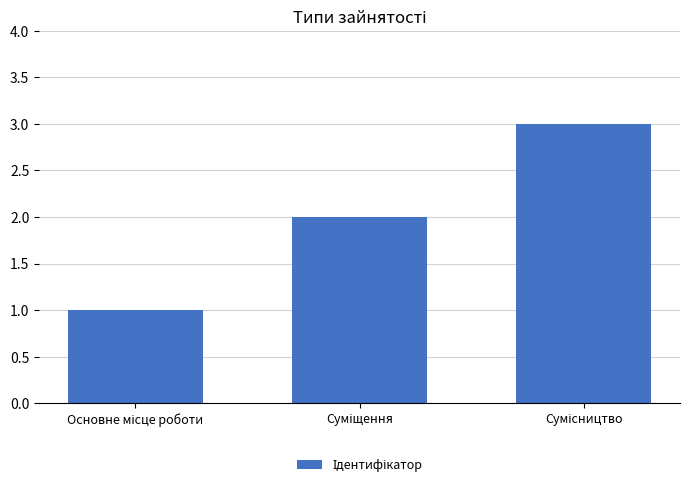

What is the greatest value displayed?

3